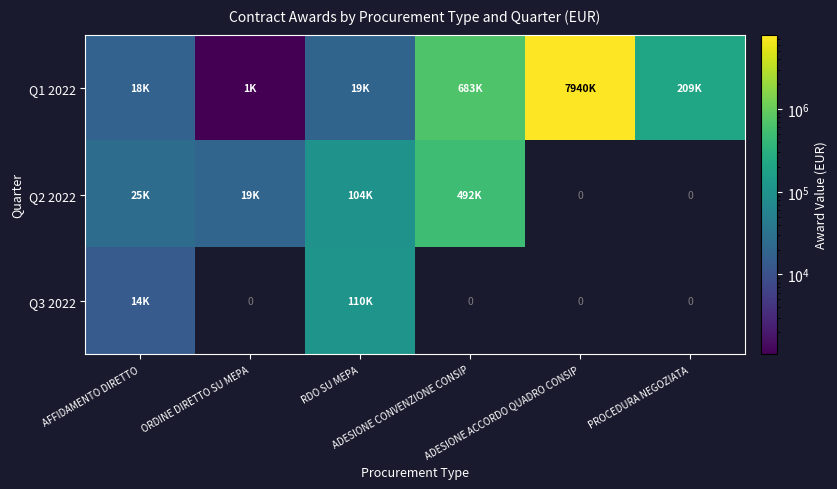

What is the difference between the Q1 2022 values at ADESIONE ACCORDO QUADRO CONSIP and PROCEDURA NEGOZIATA?

7730655.0